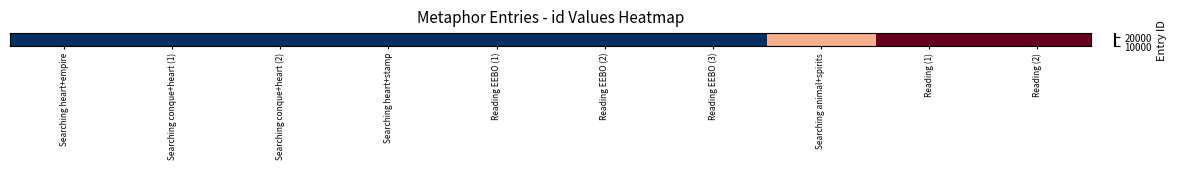

How many values exceed 9898?

4